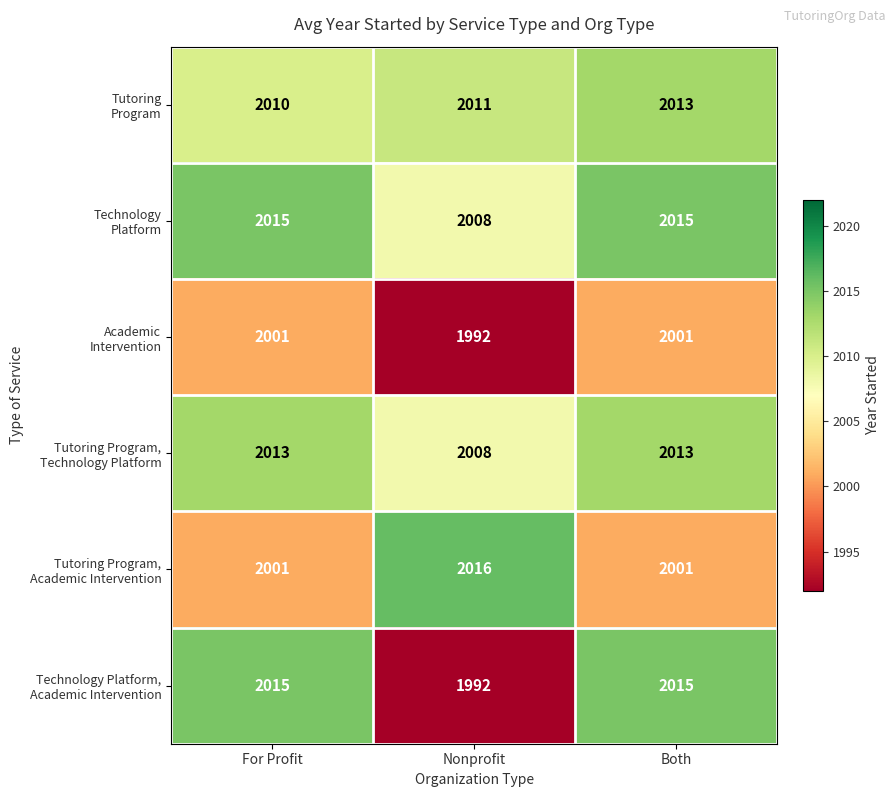

Which label corresponds to the smallest value in the chart?

Nonprofit